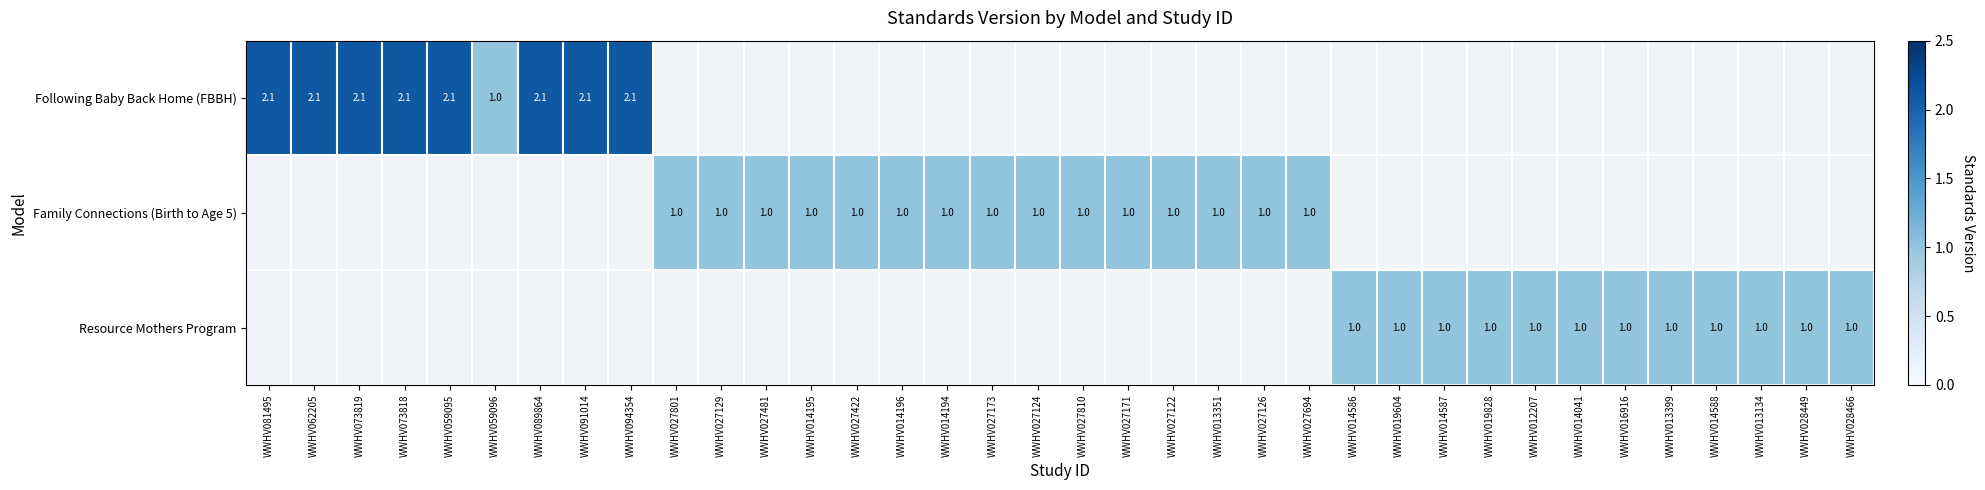

The value of Resource Mothers Program at WWHV014586 is 0.5. True or false?

False